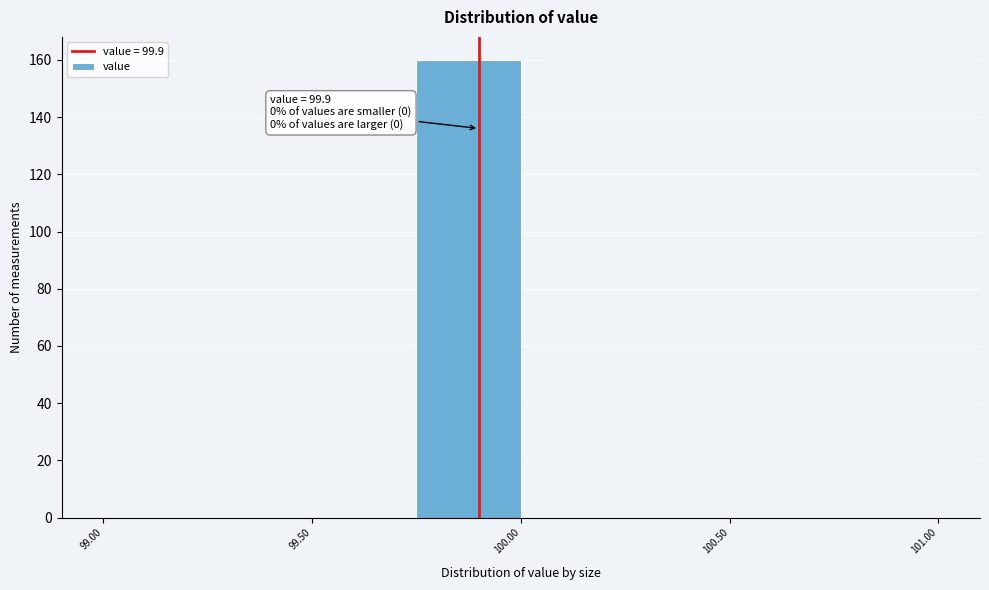

Over which range of the x-axis is the bar tallest?

99.75 to 100.00